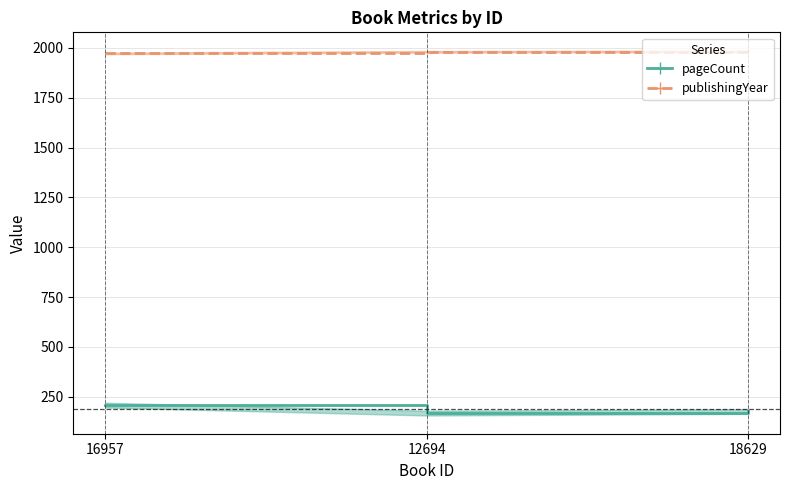

Which series changed the most between 16957 and 18629?

pageCount